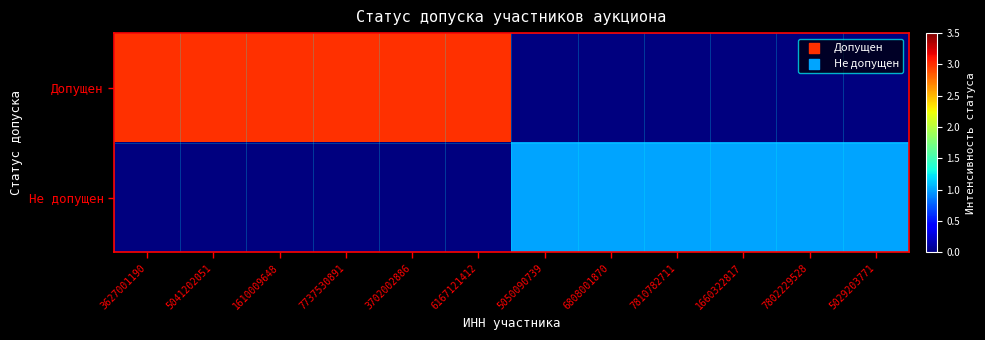

Between 3627001190 and 6808001870, which series saw the biggest shift?

Допущен